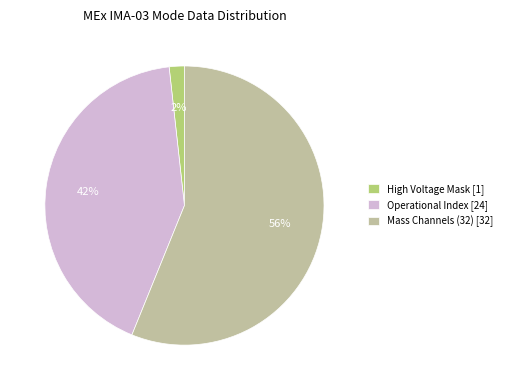

To the nearest percent, what is the difference between the largest and smallest slice percentages?

54%